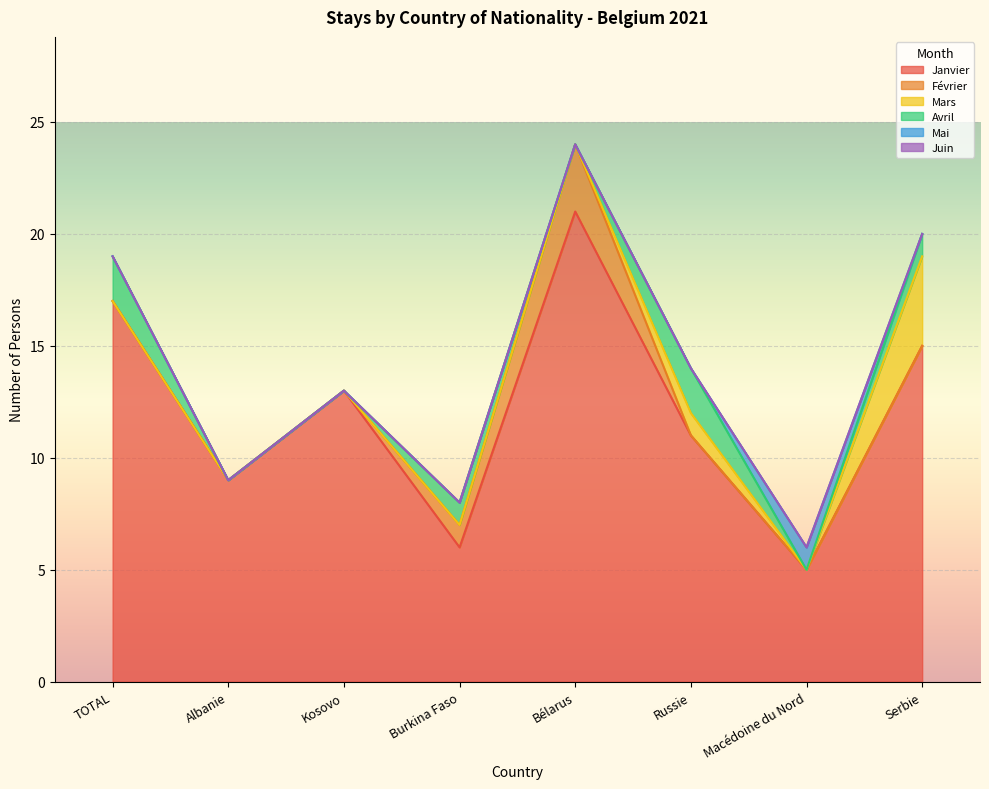

Reading left to right, list all the values displayed in this chart.

Janvier: 17	9	13	6	21	11	5	15
Février: 0	0	0	1	3	0	0	0
Mars: 0	0	0	0	0	1	0	4
Avril: 2	0	0	1	0	2	0	1
Mai: 0	0	0	0	0	0	1	0
Juin: 0	0	0	0	0	0	0	0